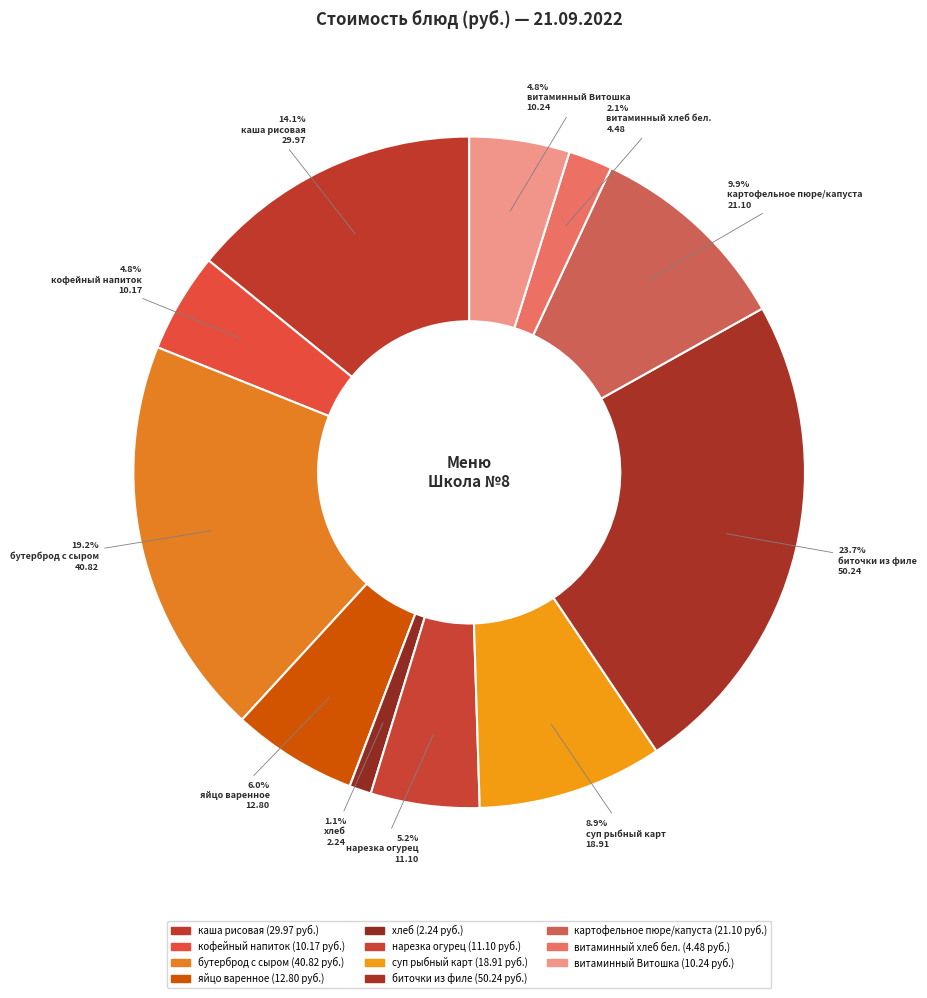

Is the sum of витаминный Витошка and яйцо варенное greater than half?

No